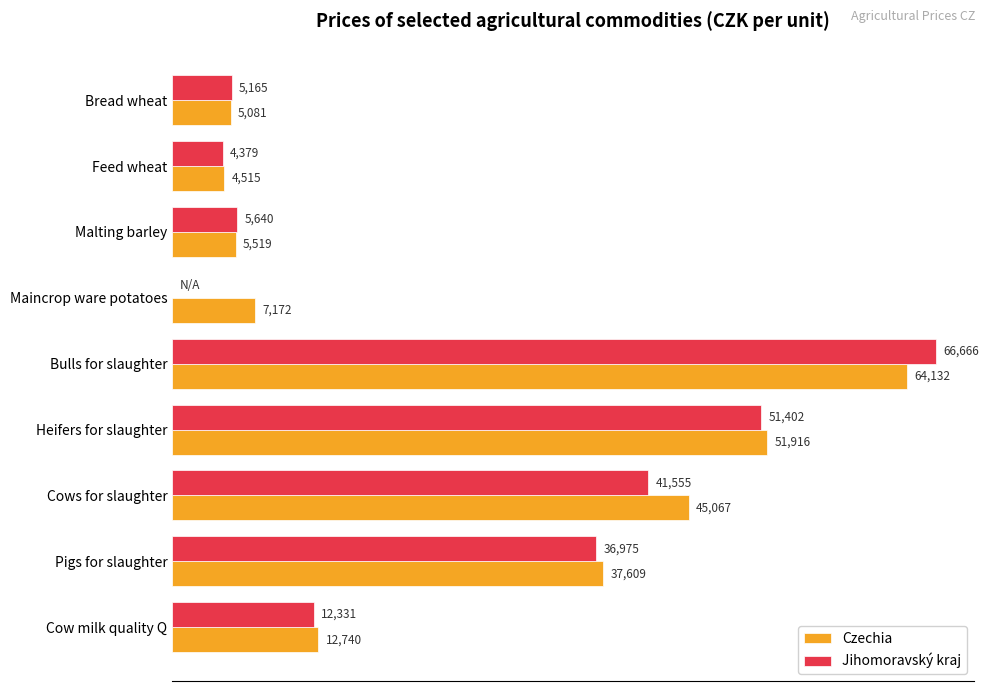

At which label is Jihomoravský kraj closest to 33333?

Pigs for slaughter